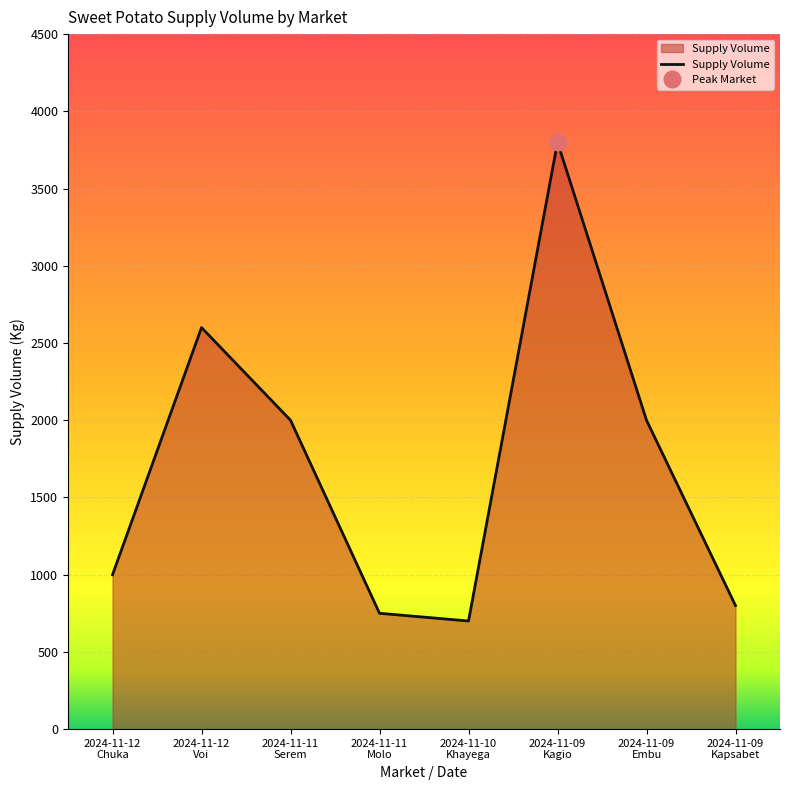

What is the sum of the values at 2024-11-11
Molo and 2024-11-11
Serem?

2750